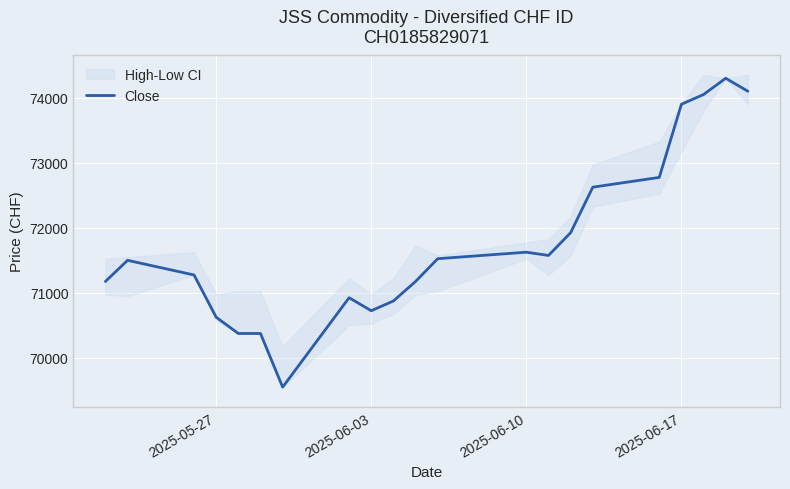

What is the ratio of the value at 17 to the value at 2025-06-10?

1.0